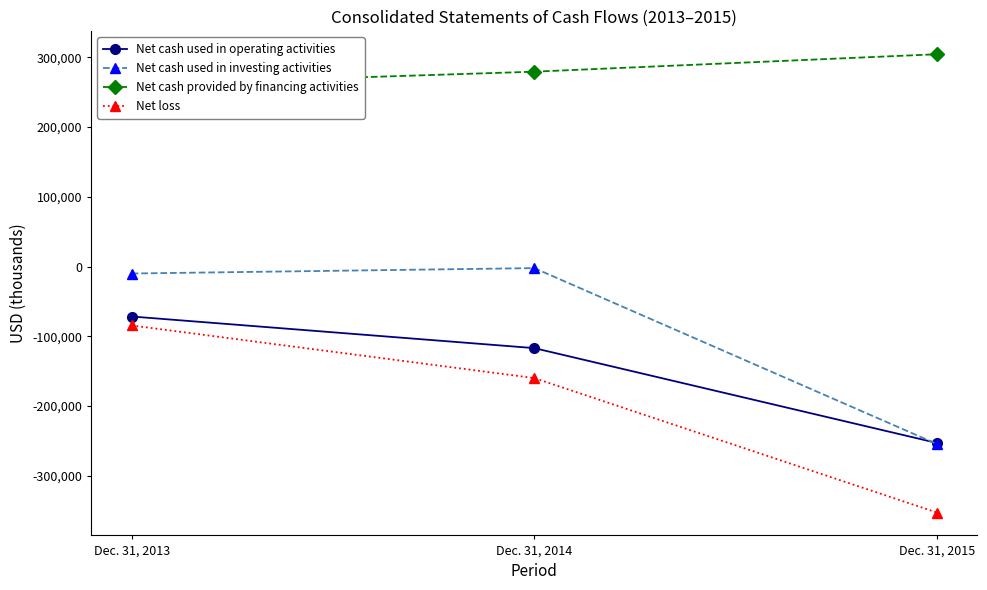

What is the sum of the Net loss values at Dec. 31, 2013 and Dec. 31, 2015?

-437393